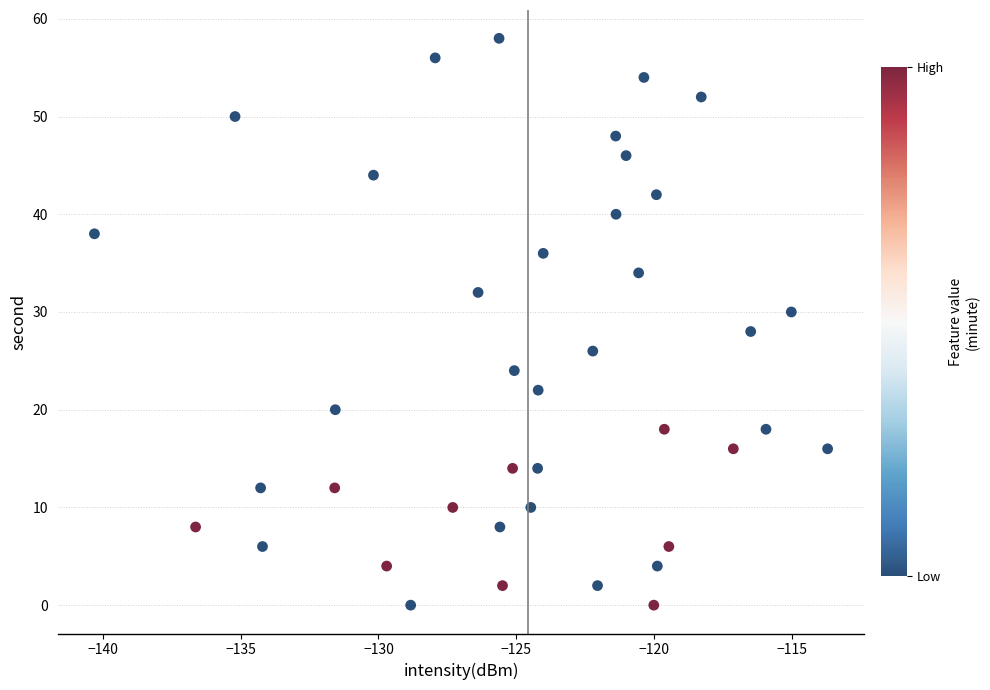

What is the range of Y values (max minus min)?

58